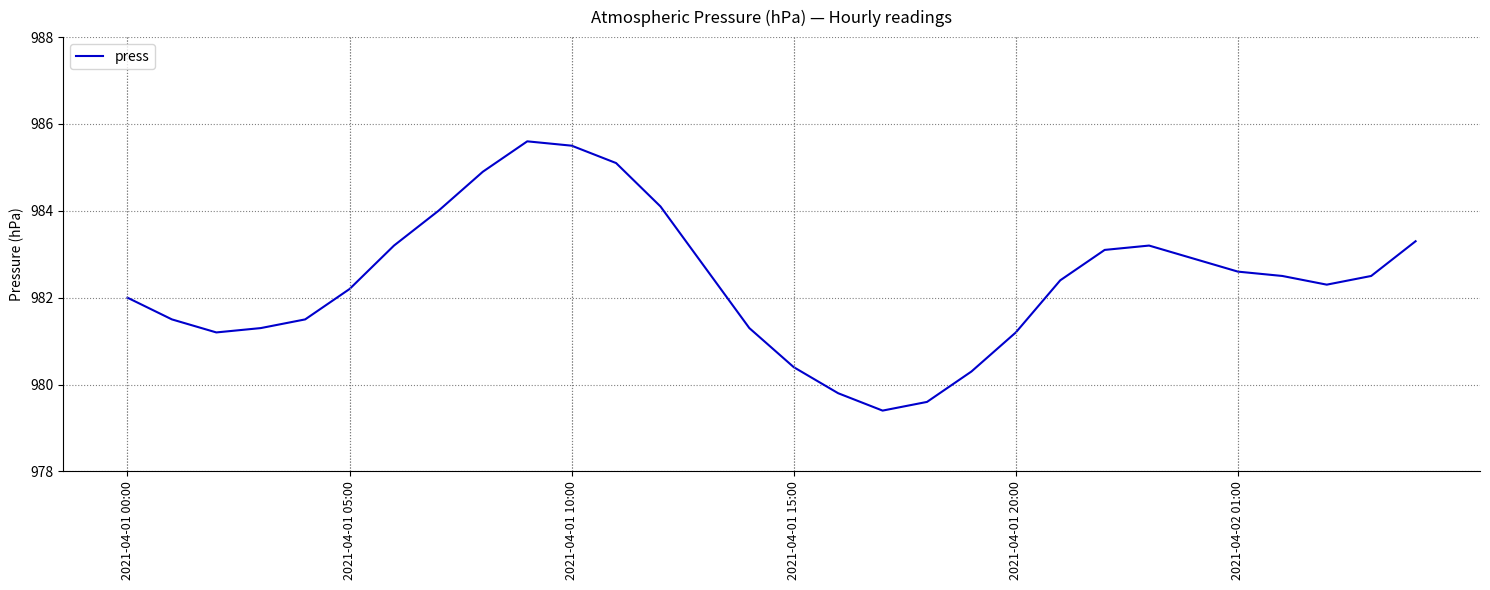

What is the minimum value shown in the chart?

979.4